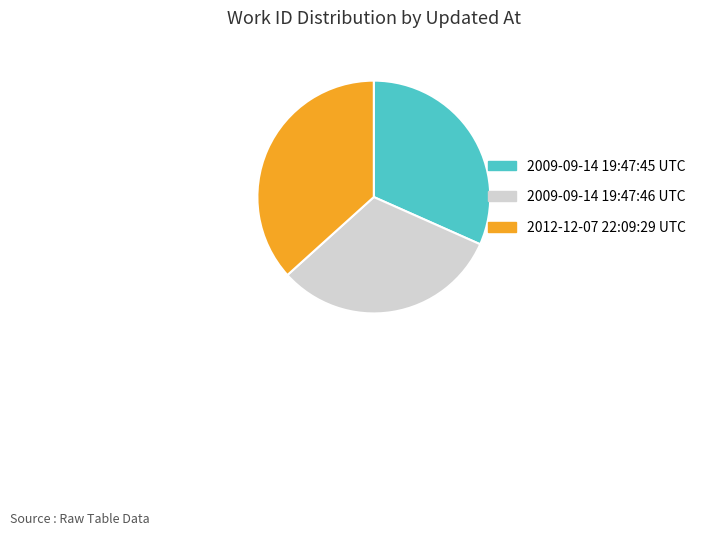

Is there any slice that represents more than half of the pie?

No